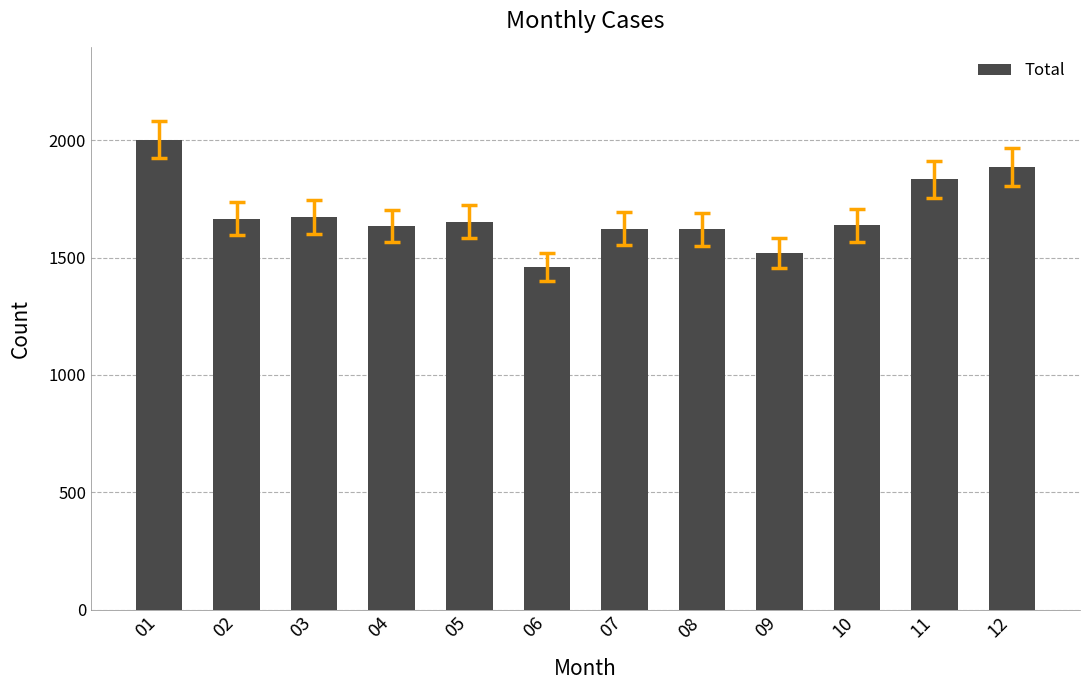

Approximately how many times larger is the value at 06 compared to 09?

1.0